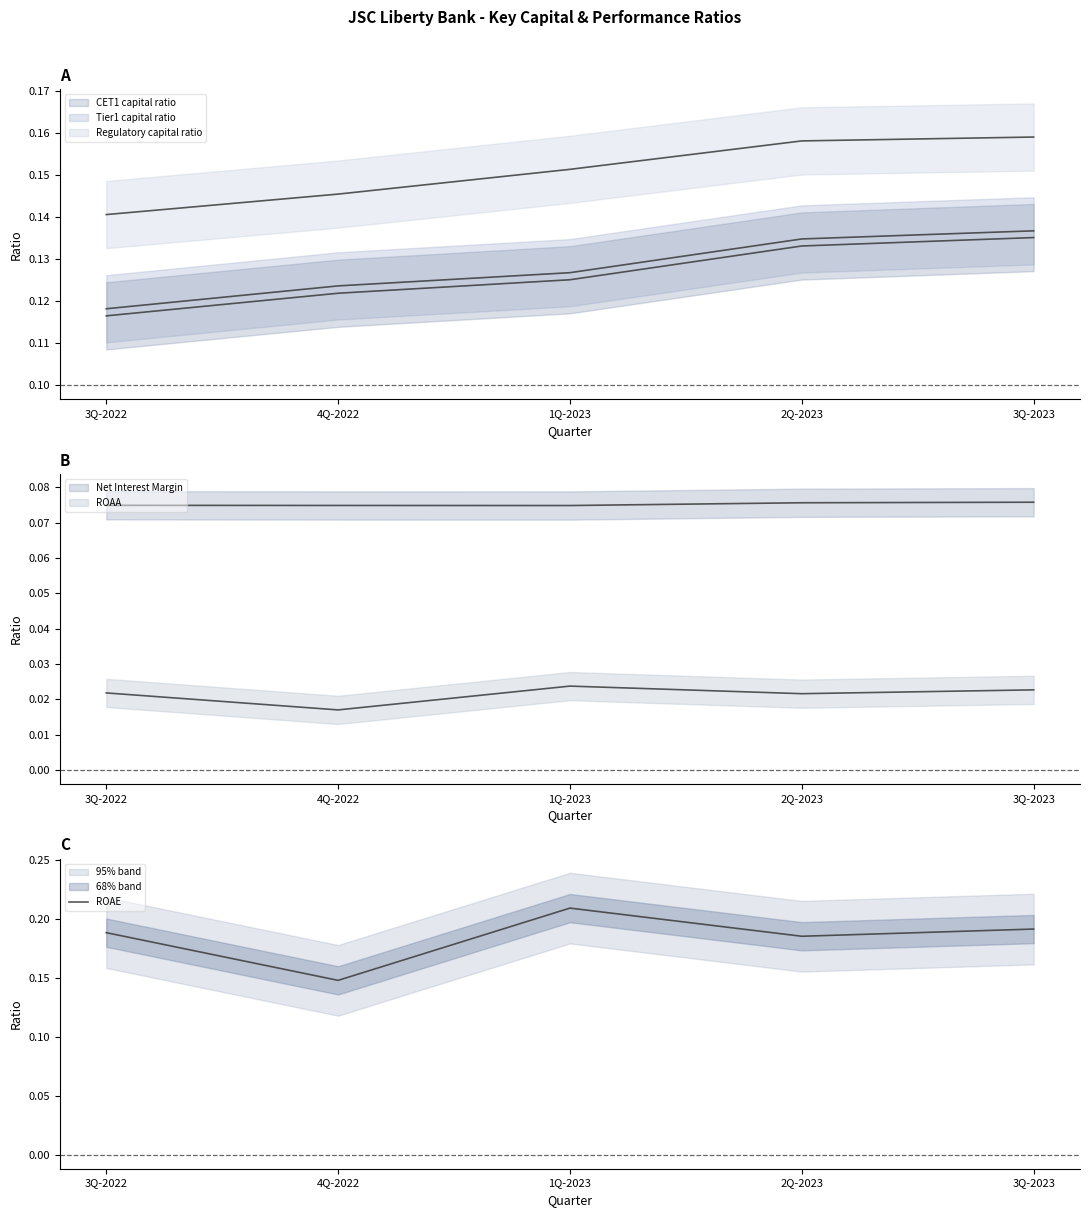

Which category has the lowest value across all series?

4Q-2022